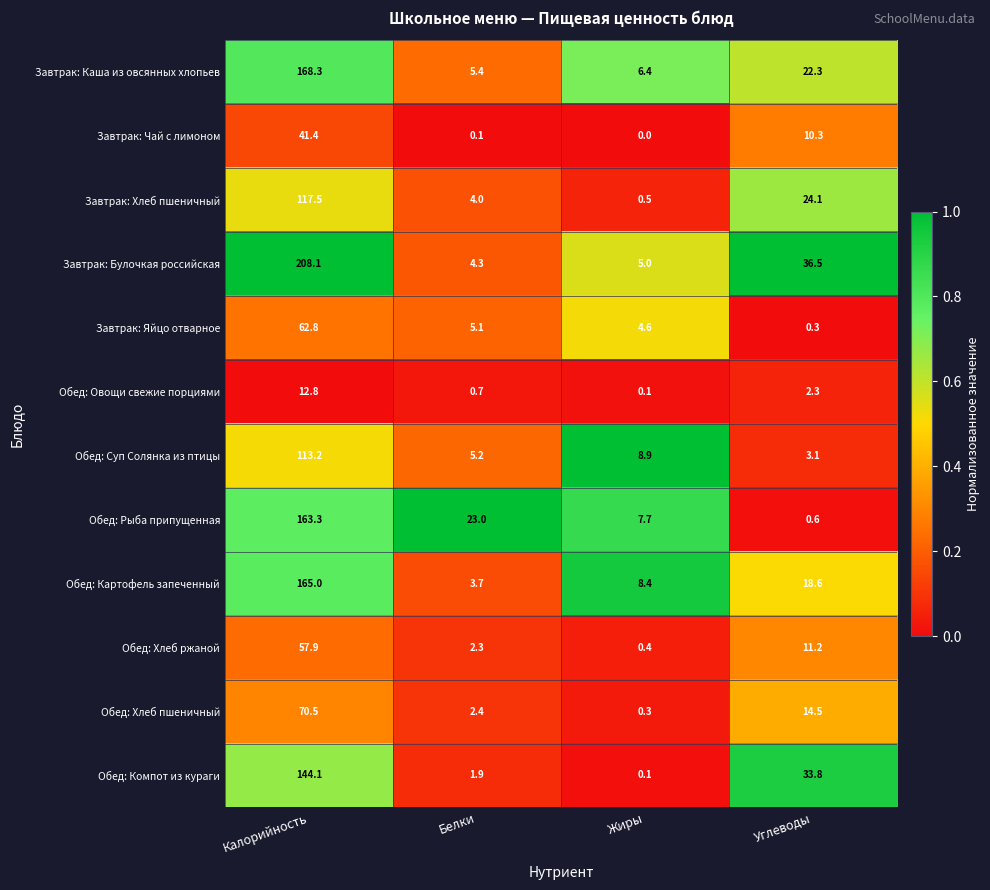

Rank the series by their maximum value, from lowest to highest.

Обед: Овощи свежие порциями, Завтрак: Чай с лимоном, Обед: Хлеб ржаной, Завтрак: Яйцо отварное, Обед: Хлеб пшеничный, Обед: Суп Солянка из птицы, Завтрак: Хлеб пшеничный, Обед: Компот из кураги, Обед: Рыба припущенная, Обед: Картофель запеченный, Завтрак: Каша из овсянных хлопьев, Завтрак: Булочкая российская